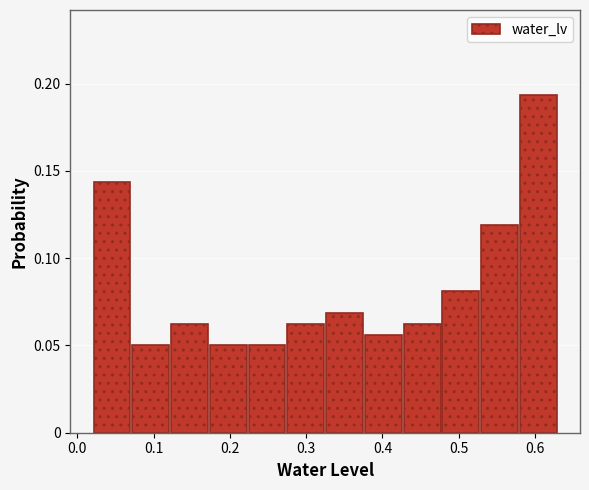

Reading left to right, transcribe this chart: for each bar, give the range it covers on the x-axis and its height. Neither the bar edges nor the heights are printed on the chart, so give them approximately, as read against the axes.

0.02 to 0.07: 0.145
0.07 to 0.12: 0.050
0.12 to 0.17: 0.065
0.17 to 0.22: 0.050
0.22 to 0.27: 0.050
0.27 to 0.33: 0.065
0.33 to 0.38: 0.070
0.38 to 0.43: 0.055
0.43 to 0.48: 0.065
0.48 to 0.53: 0.080
0.53 to 0.58: 0.120
0.58 to 0.63: 0.195